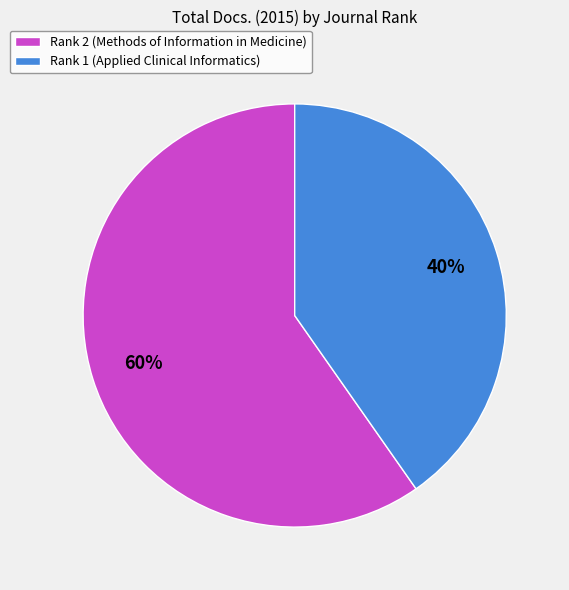

To the nearest percent, what is the combined percentage of Rank 1 (Applied Clinical Informatics) and Rank 2 (Methods of Information in Medicine)?

100%